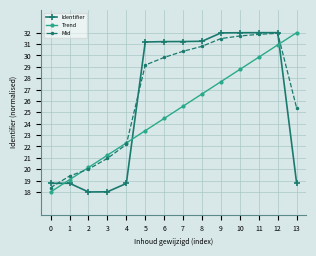

True or false: Trend and Identifier intersect in this chart.

True